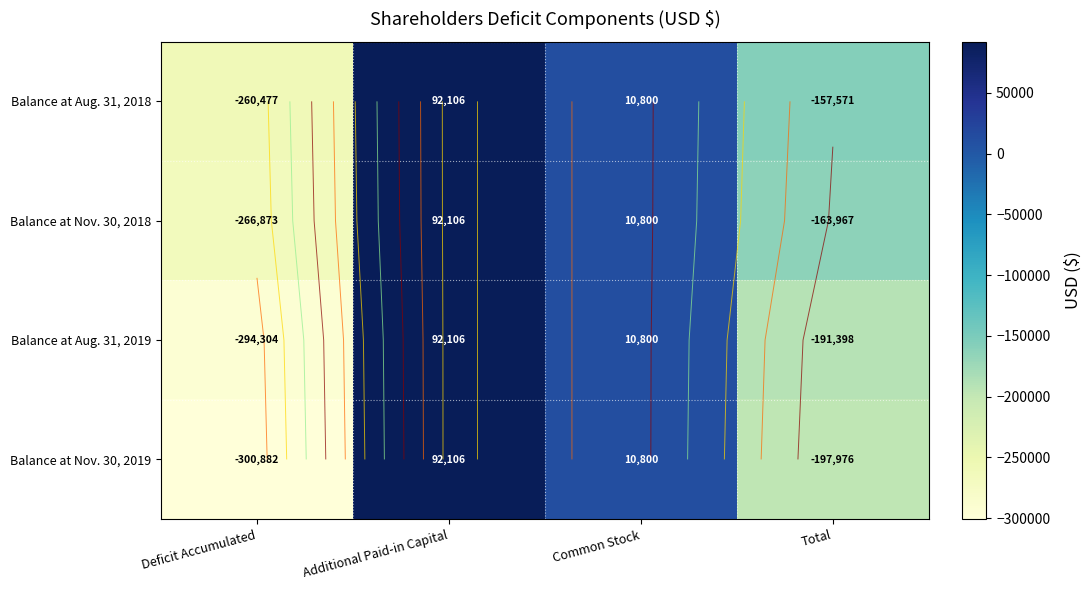

The value of Balance at Nov. 30, 2019 at Total is -273758. True or false?

False